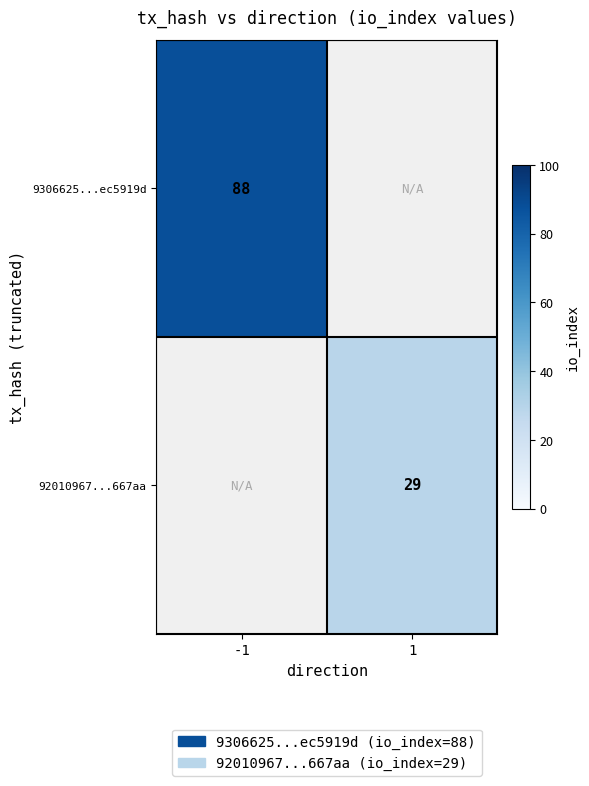

The 92010967...667aa series shows 29 at 1. True or false?

True